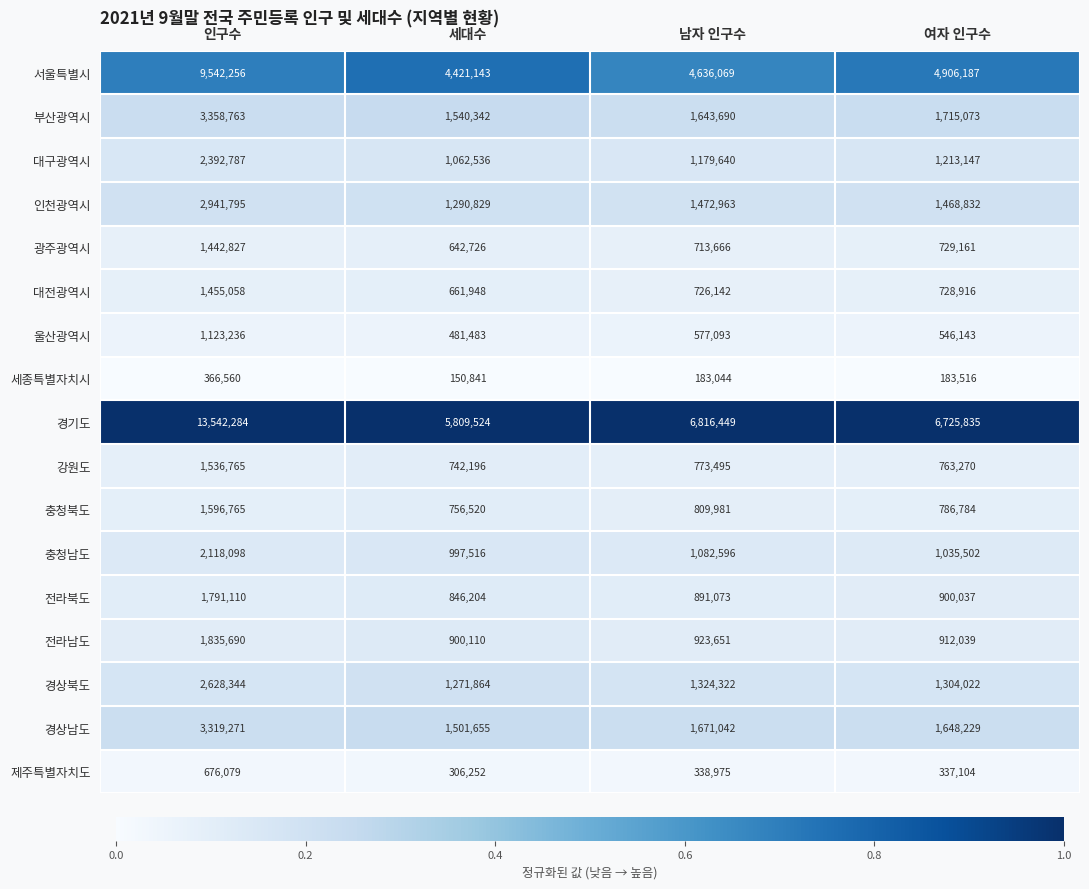

True or false: 충청남도 has a value of 3679970 at 인구수.

False